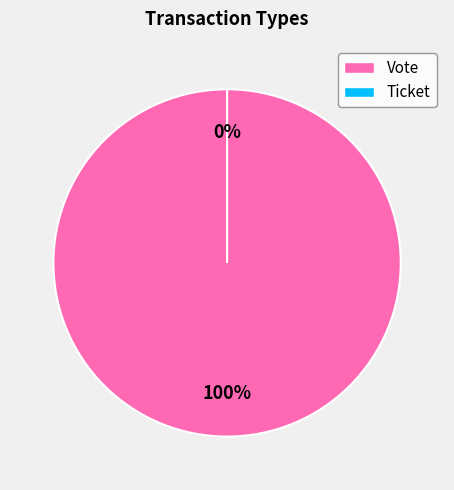

Rank the categories by value from highest to lowest.

Vote, Ticket